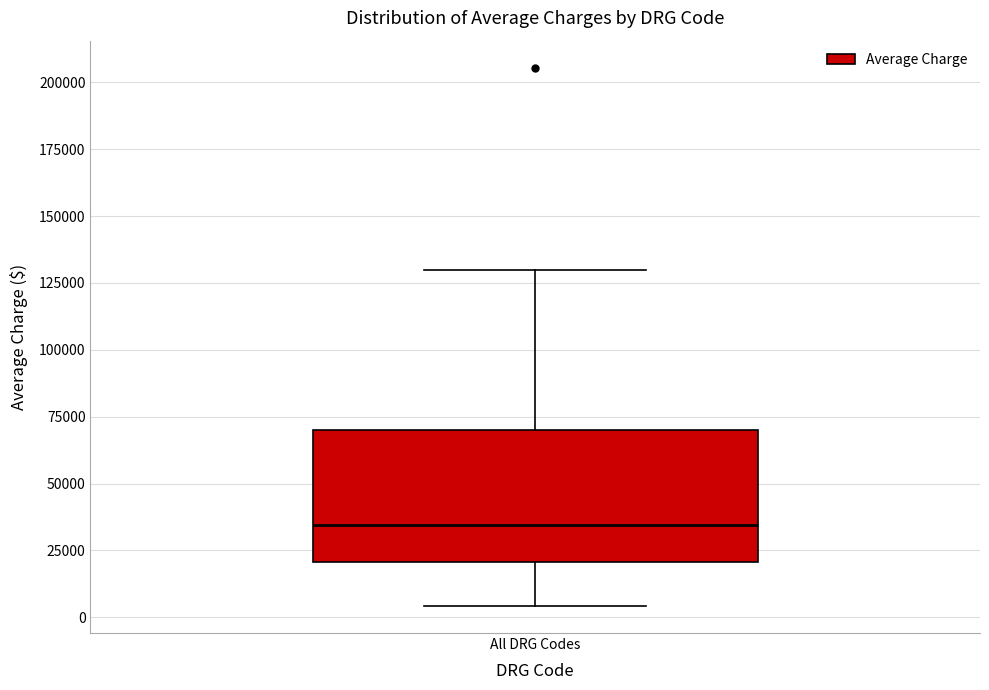

Where is the upper edge of the box for All DRG Codes on the y-axis? The values are not printed on the chart, so give them approximately, as read against the axis.

70000